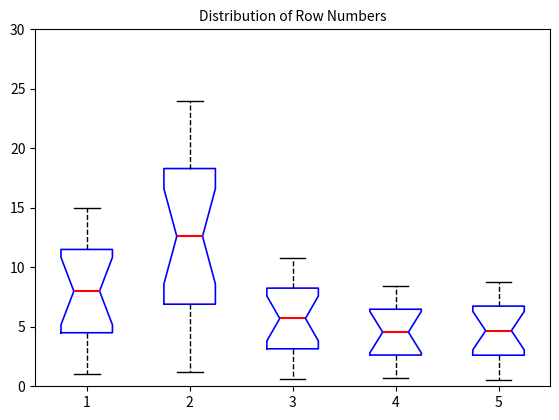

Reading left to right, transcribe this box plot: for each box, give where its median line is, the range the box spans, and where its two whiskers end, as read against the y-axis. The values are not printed on the chart, so give them approximately, as read against the axis.

1: median 8.0, box 4.5 to 11.5, whiskers 1.0 to 15.0
2: median 12.5, box 7.0 to 18.5, whiskers 1.0 to 24.0
3: median 5.5, box 3.0 to 8.5, whiskers 0.5 to 11.0
4: median 4.5, box 2.5 to 6.5, whiskers 0.5 to 8.5
5: median 4.5, box 2.5 to 6.5, whiskers 0.5 to 9.0